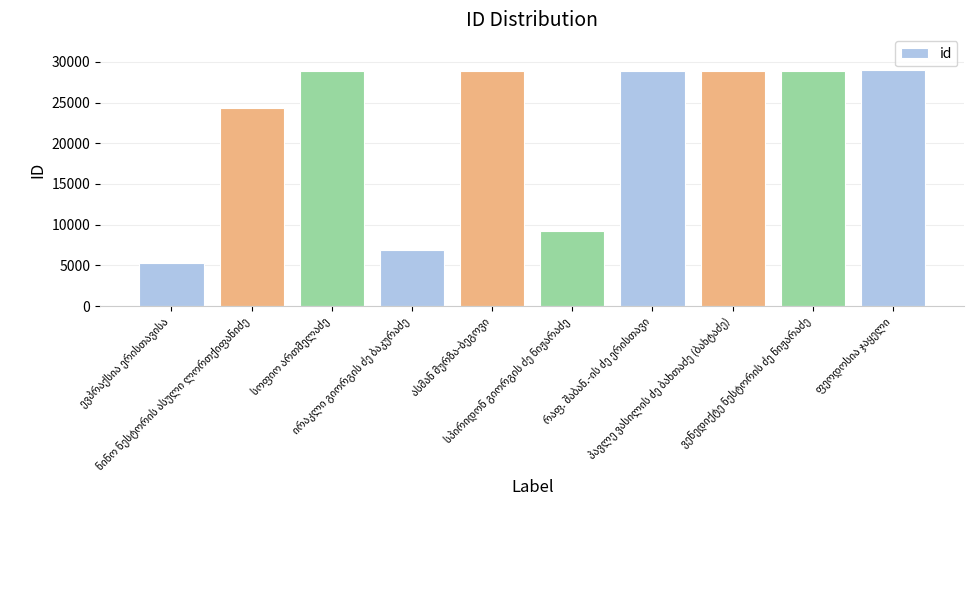

What is the value of the 3rd bar from the left?

28849